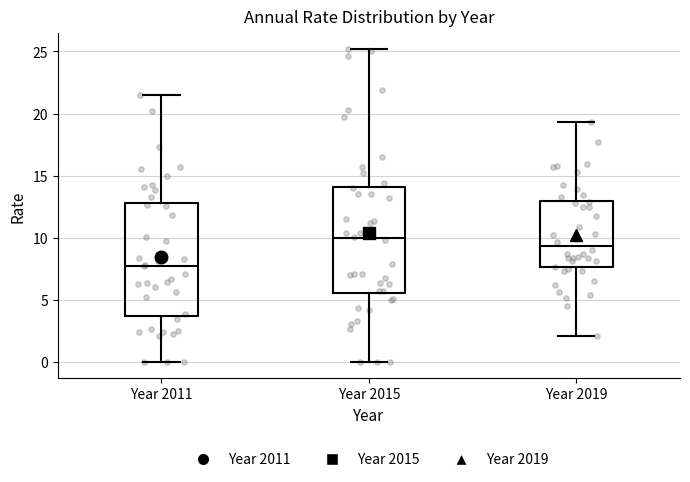

Reading left to right, read every box against the y-axis: the position of its median line, the range the box covers, and the ends of its whiskers. The values are not printed on the chart, so give them approximately, as read against the axis.

Year 2011: median 8.0, box 4.0 to 13.0, whiskers 0.0 to 21.5
Year 2015: median 10.0, box 5.5 to 14.0, whiskers 0.0 to 25.0
Year 2019: median 9.5, box 7.5 to 13.0, whiskers 2.0 to 19.5